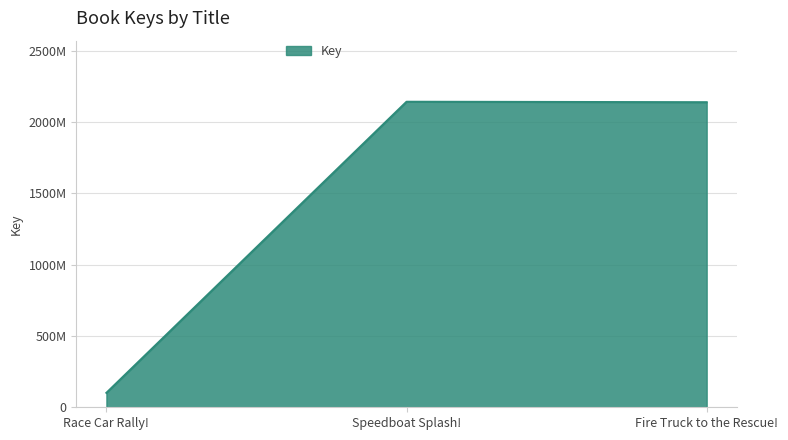

What is the label of the 2nd point from the right?

Speedboat Splash!